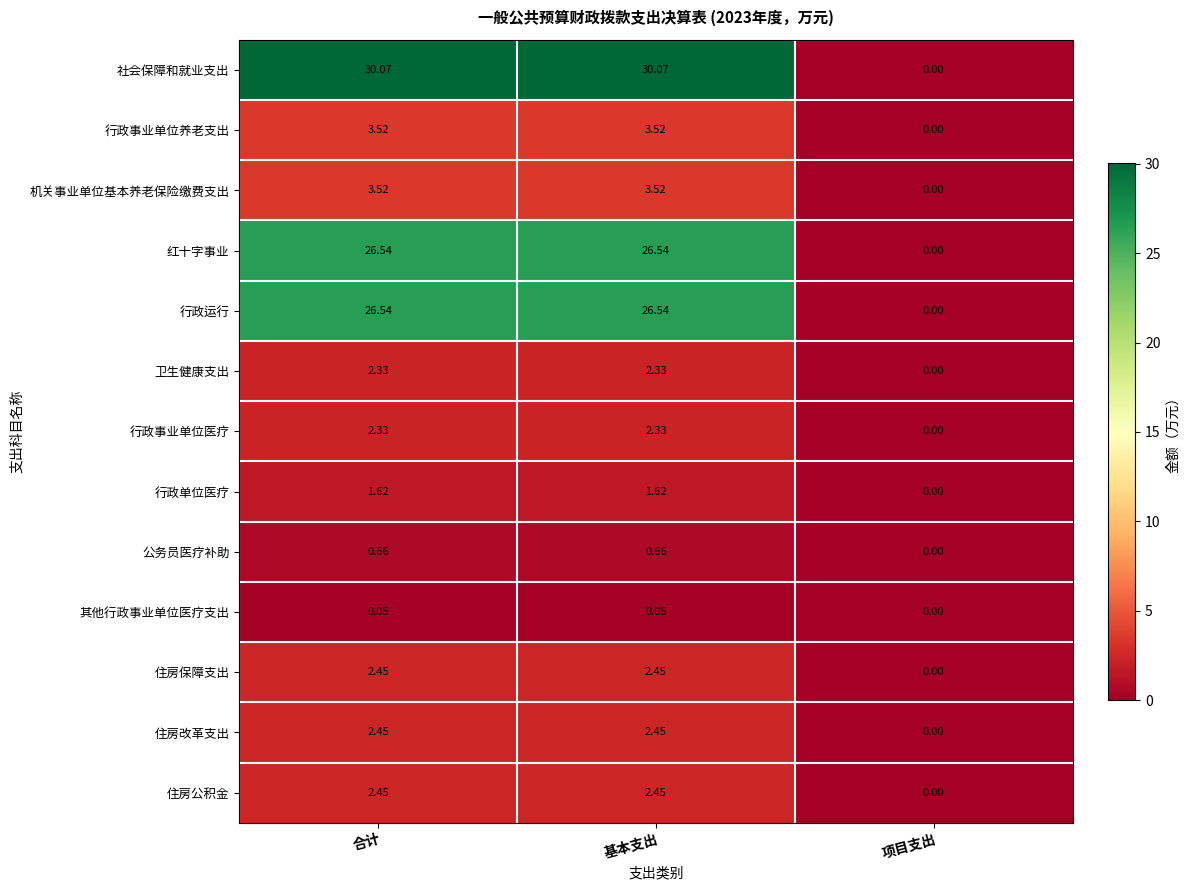

Which series has the largest total across all categories?

社会保障和就业支出